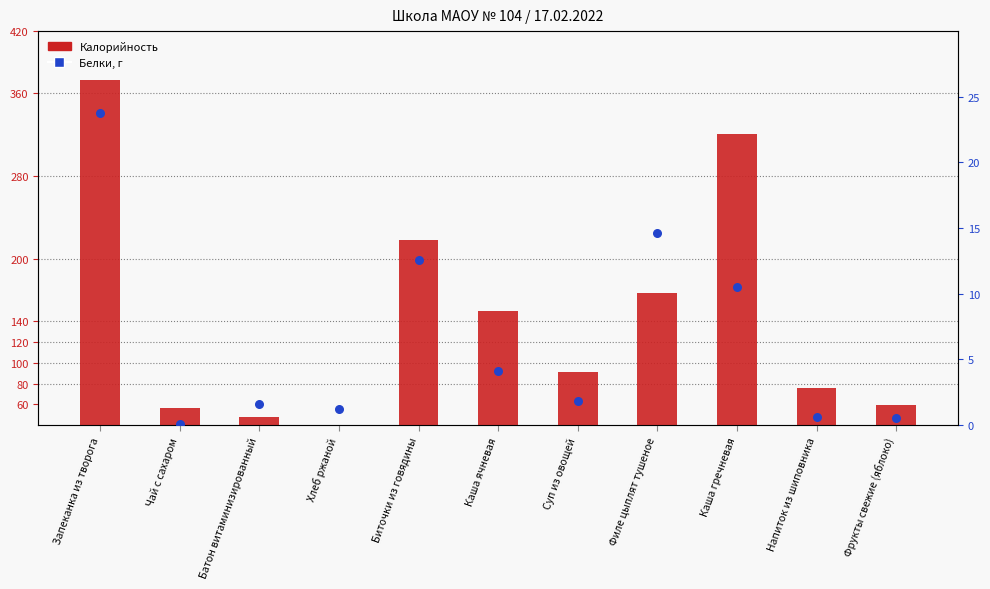

Which series has the widest spread of Y values?

Калорийность